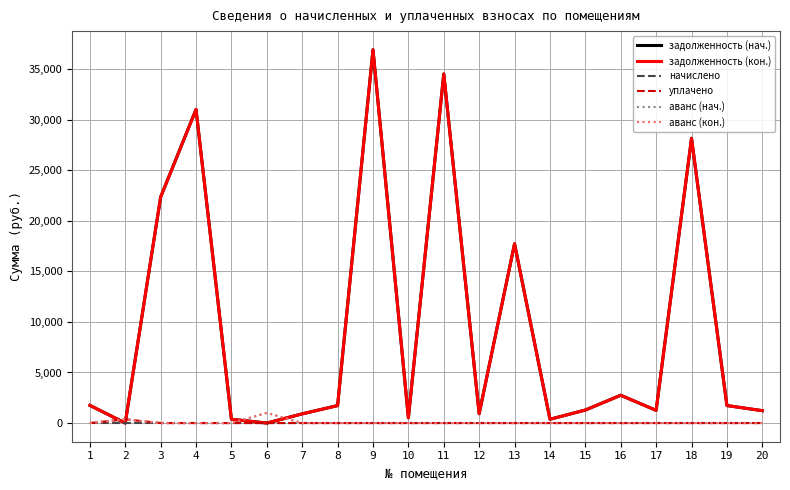

Does the chart display data point markers on the line(s)?

No